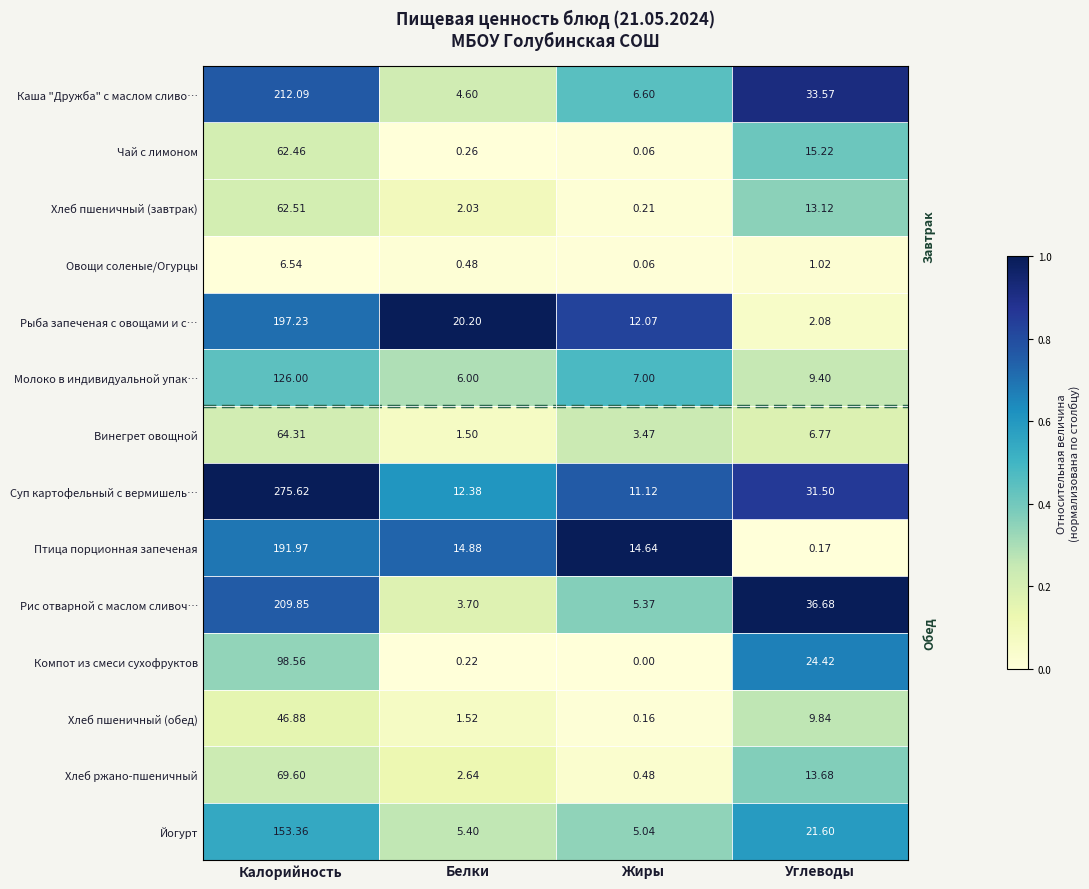

Which series has the largest total across all categories?

Суп картофельный с вермишель…